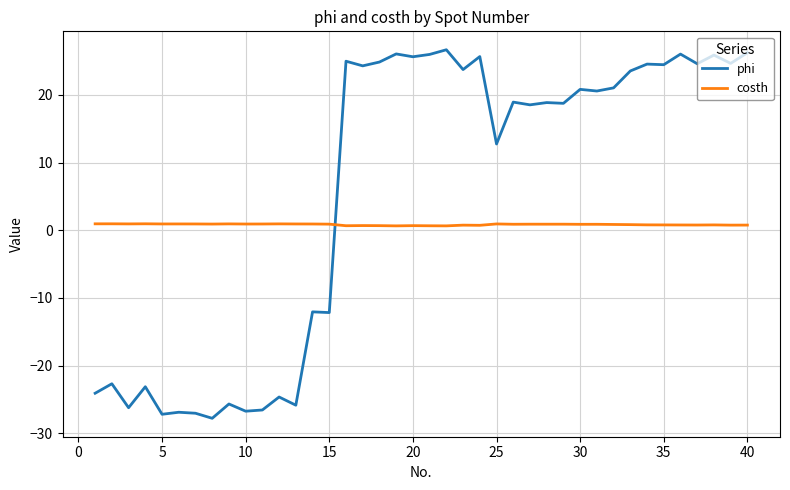

How many distinct data groups are displayed?

2